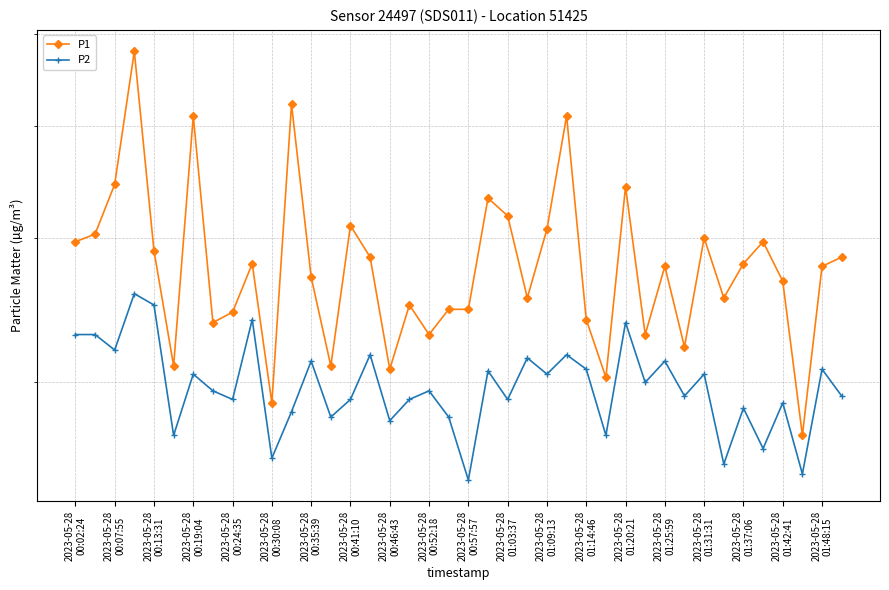

True or false: P2 and P1 cross at least once.

False